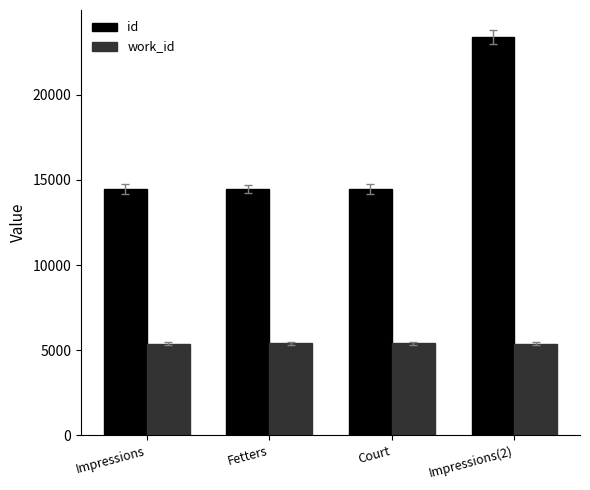

What is the label of the 2nd bar from the left?

Fetters